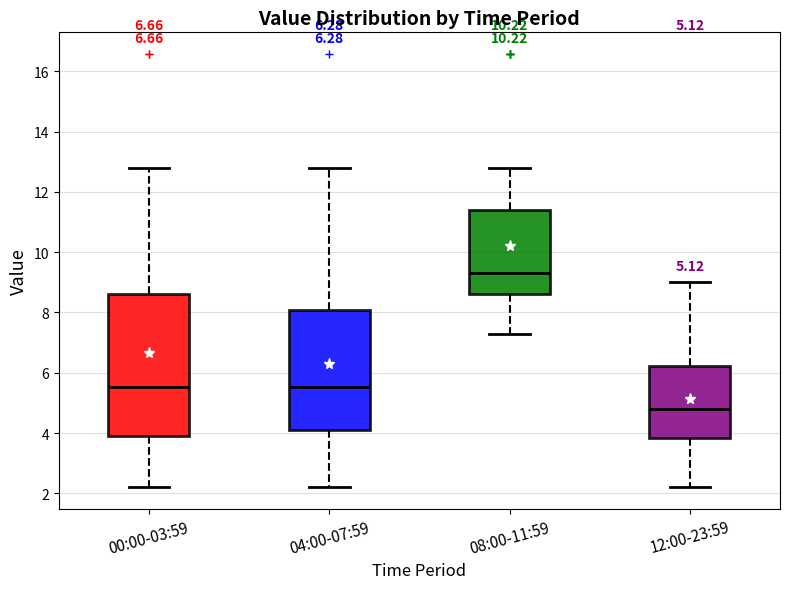

Comparing the boxes themselves (not the whiskers), which one is the tallest?

00:00-03:59